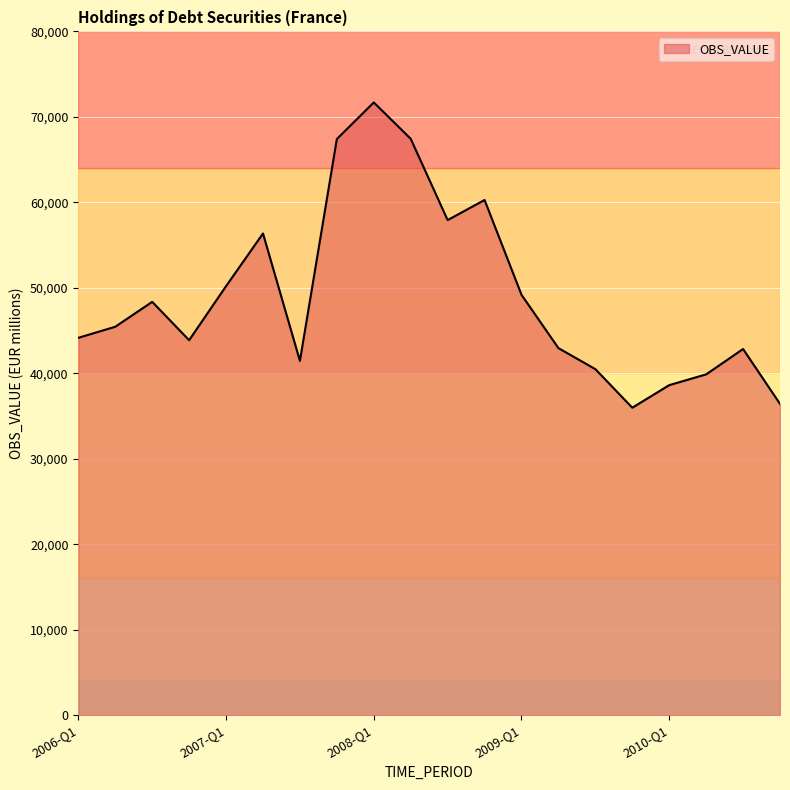

What is the difference between the maximum and minimum values?

35718